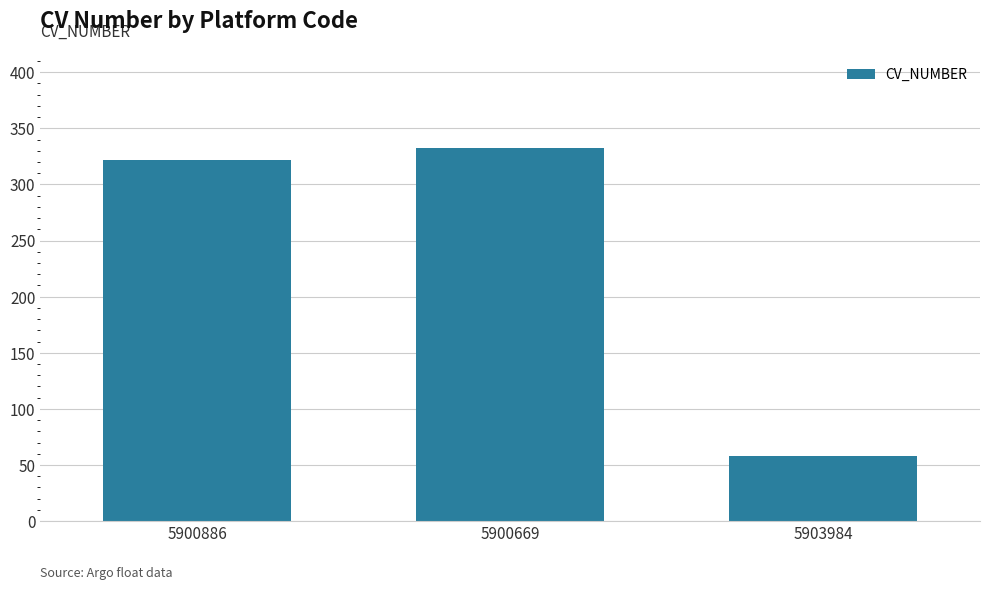

What is the value of the 1st bar from the left?

322